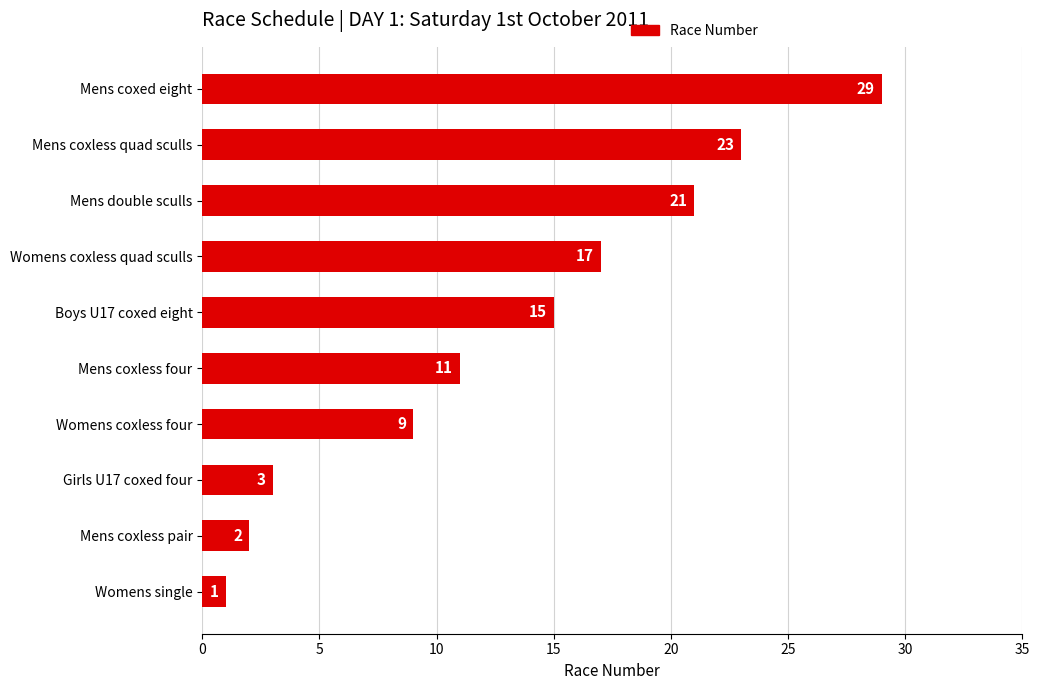

Reading top to bottom, what are all the values shown in this chart?

29	23	21	17	15	11	9	3	2	1